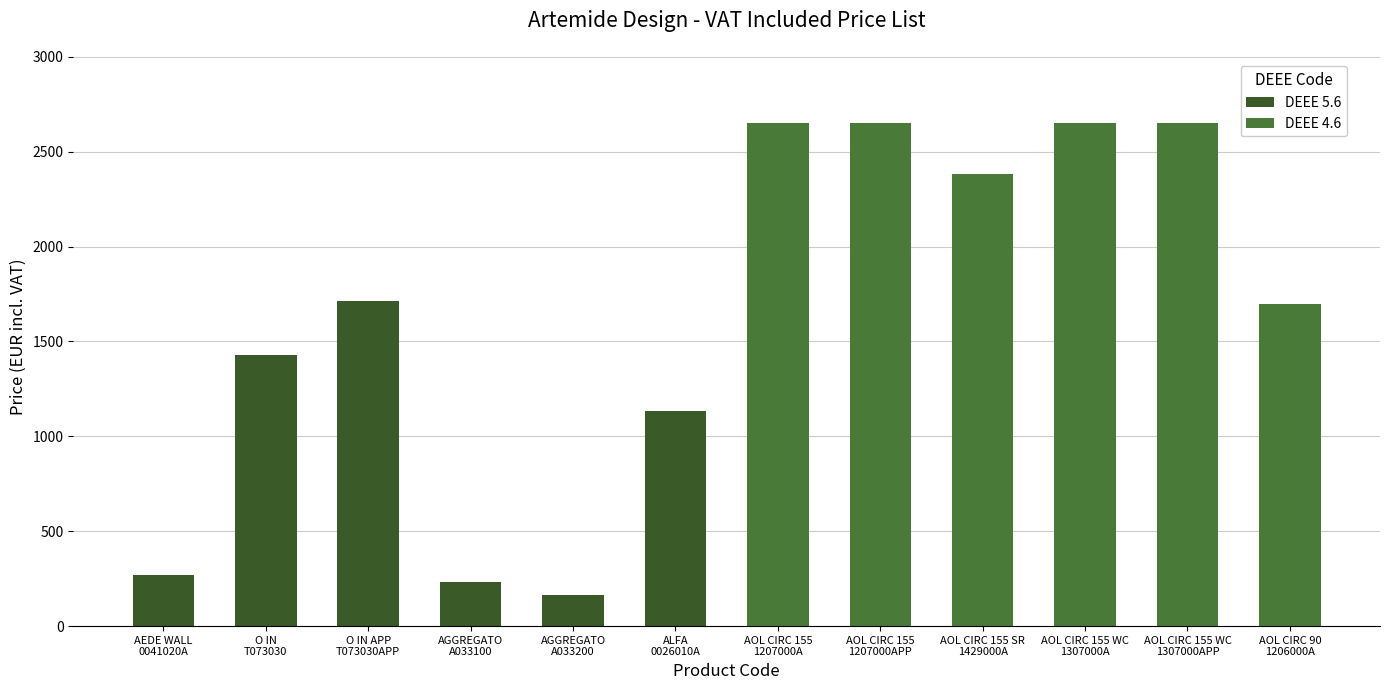

How many values in the DEEE 5.6 series are below 165?

6